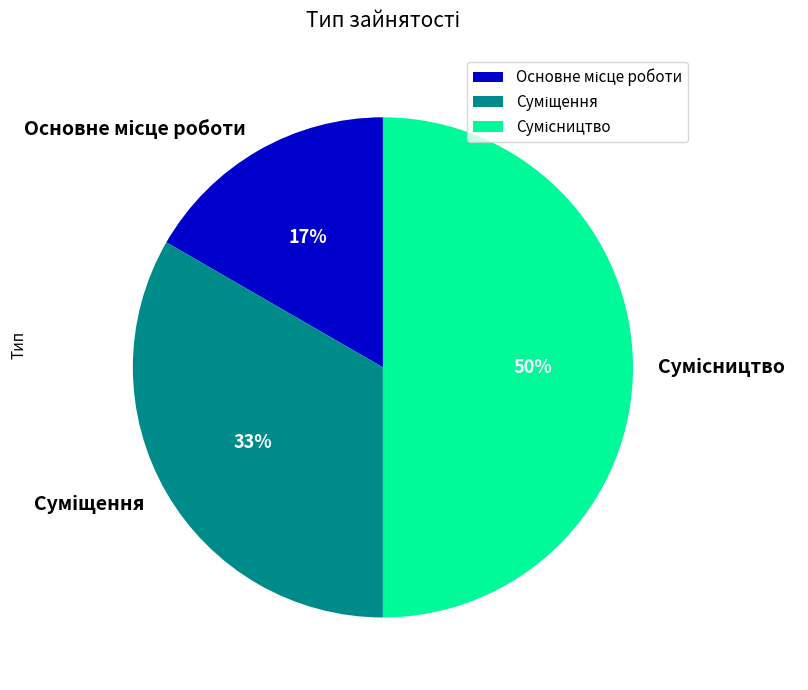

To the nearest percent, what is the difference between the largest and smallest slice percentages?

33%